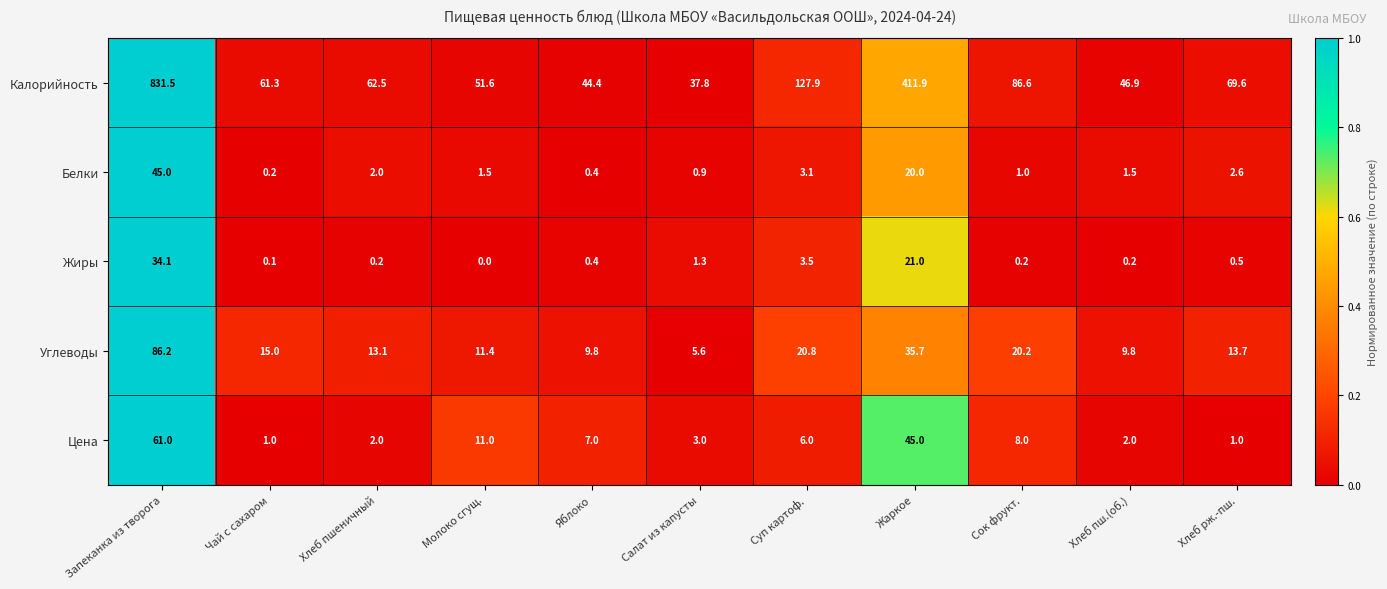

Which series has the largest range (max minus min)?

Калорийность